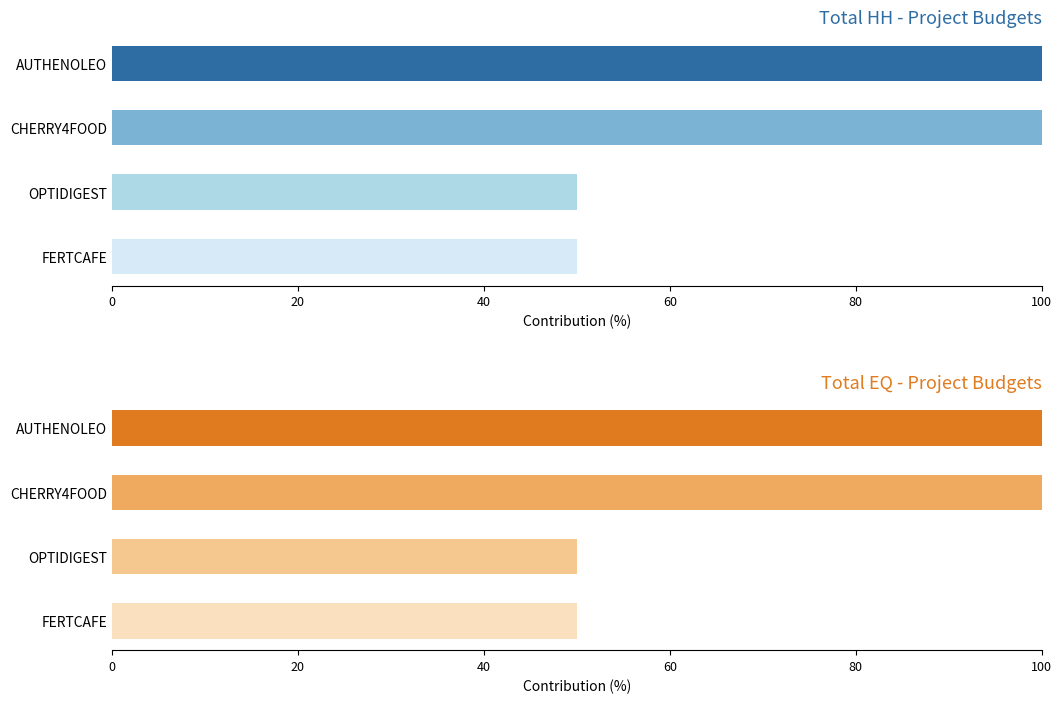

Does the chart contain stacked bars?

No